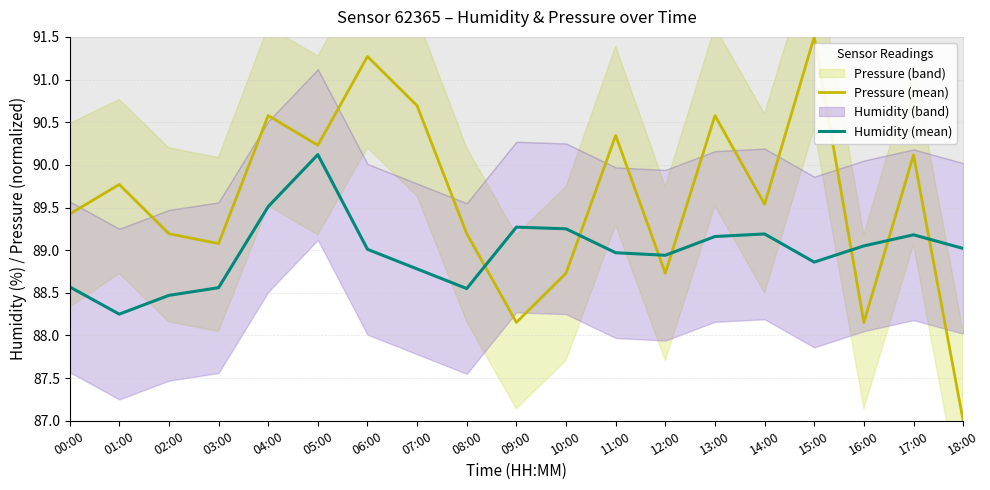

How many interior local peaks does the Pressure (mean) series have?

7